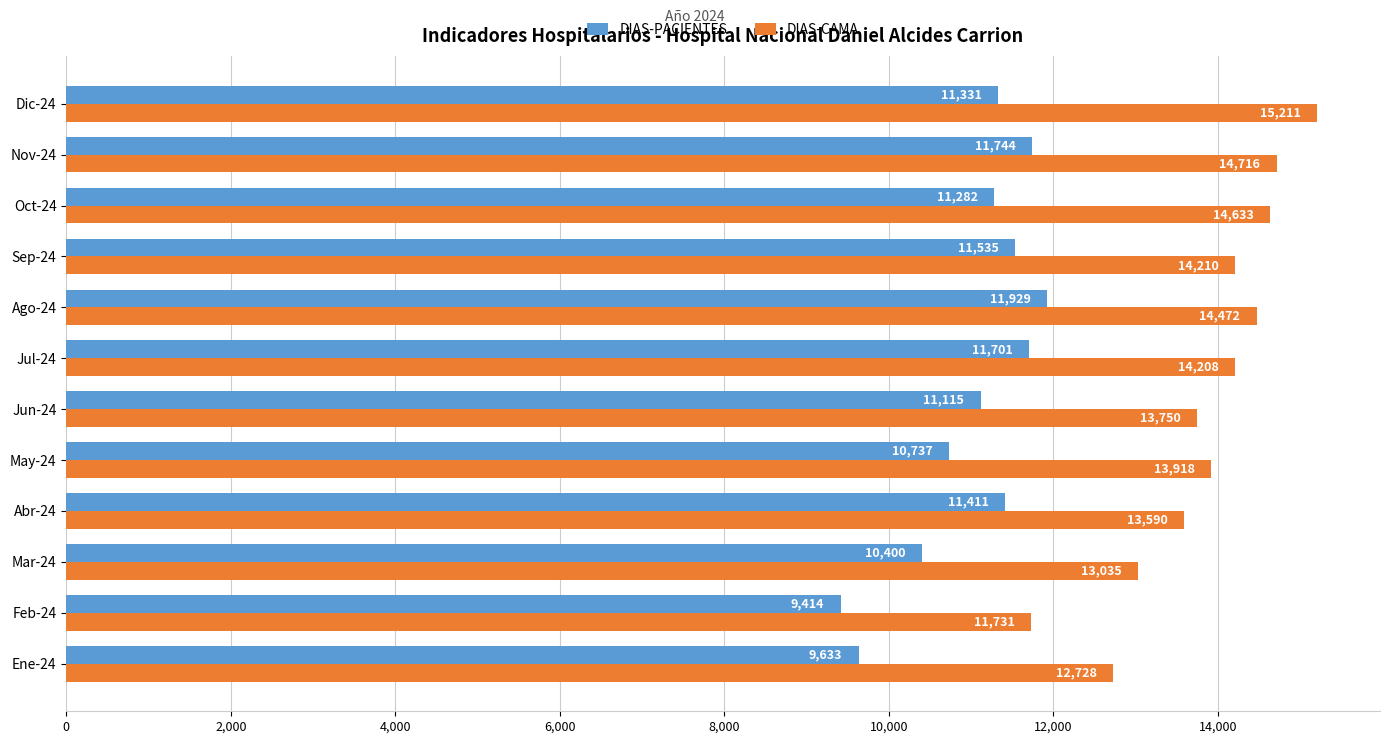

Which category has the highest value across all series?

Dic-24